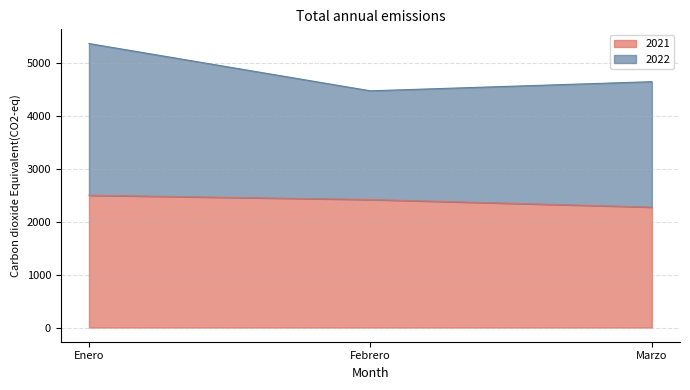

Where is the data nearest to the value 2391?

Febrero